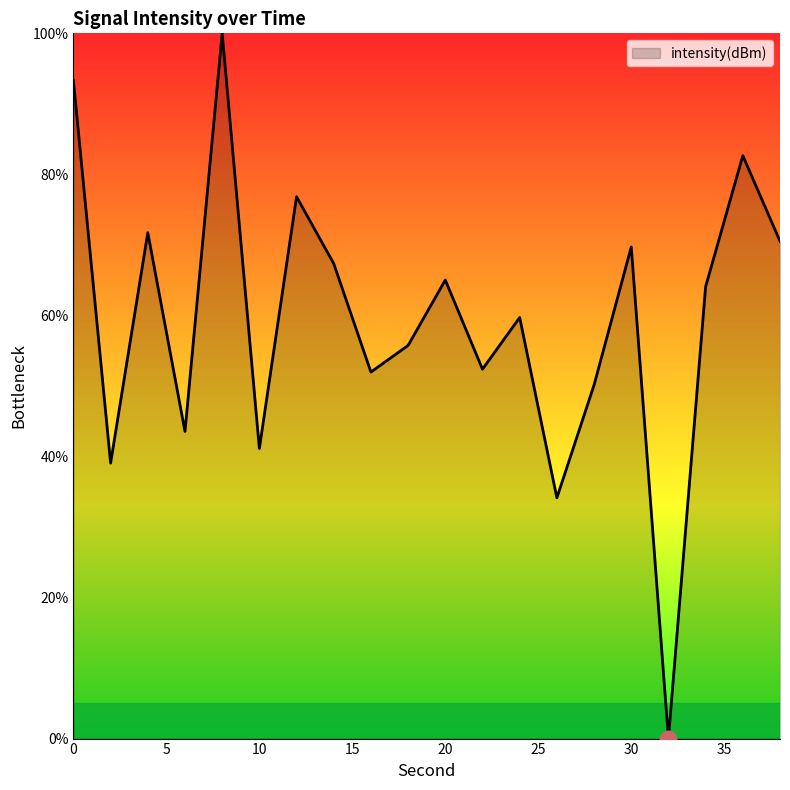

What is the maximum value shown in the chart?

100.0